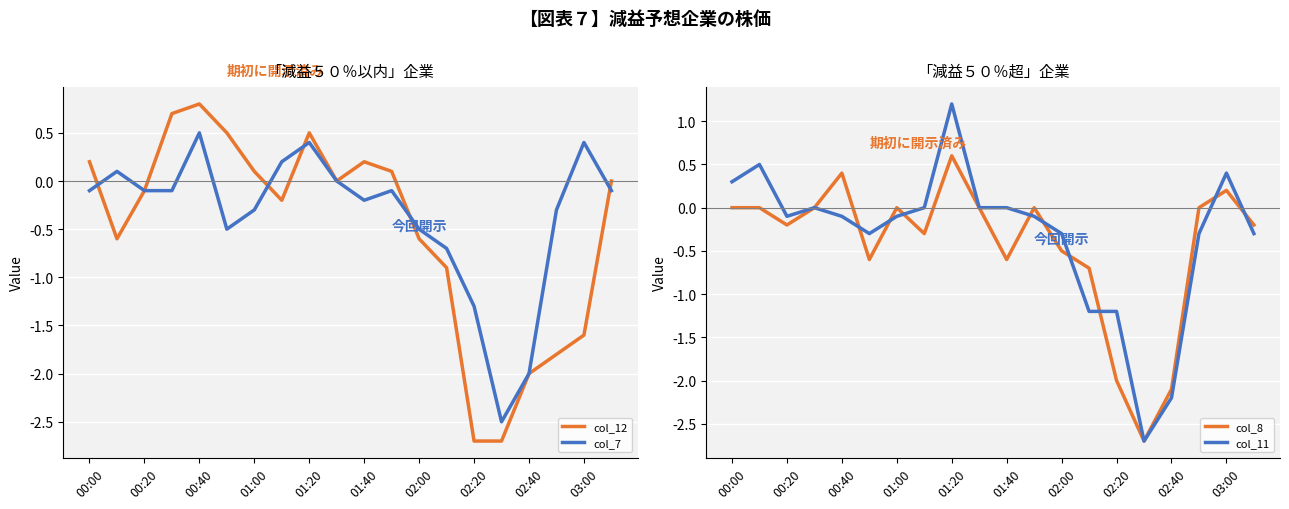

The col_7 series shows -0.1 at 00:20. True or false?

True